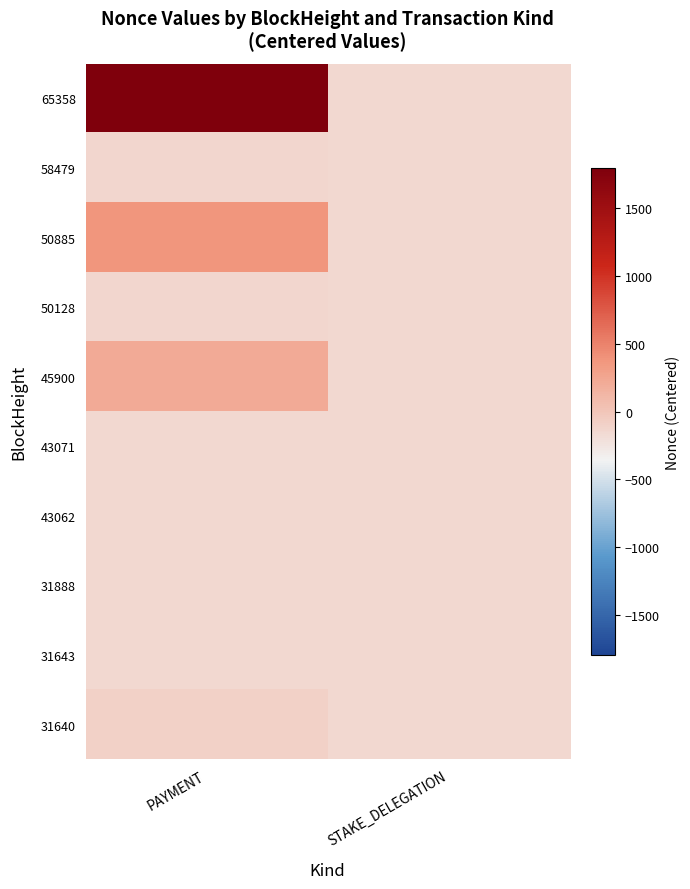

Which series has the largest total across all categories?

65358